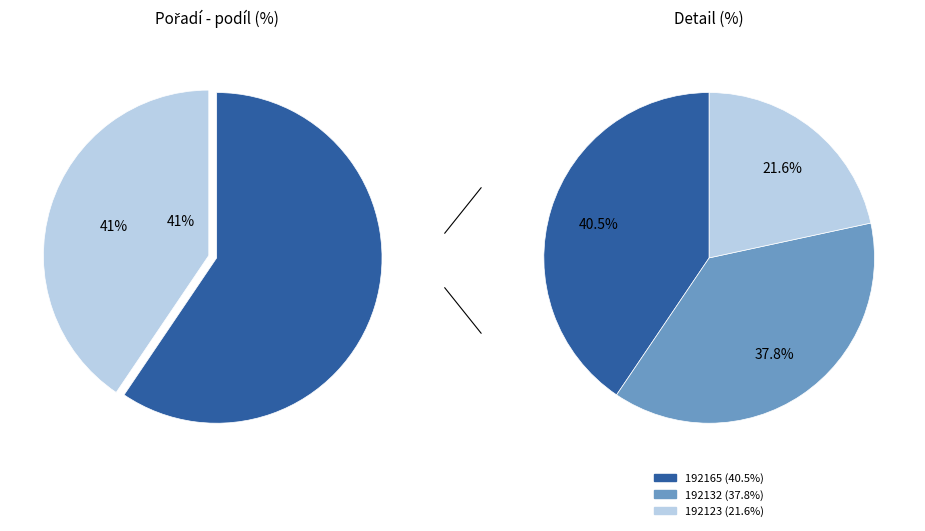

Which slice is the smallest?

192123